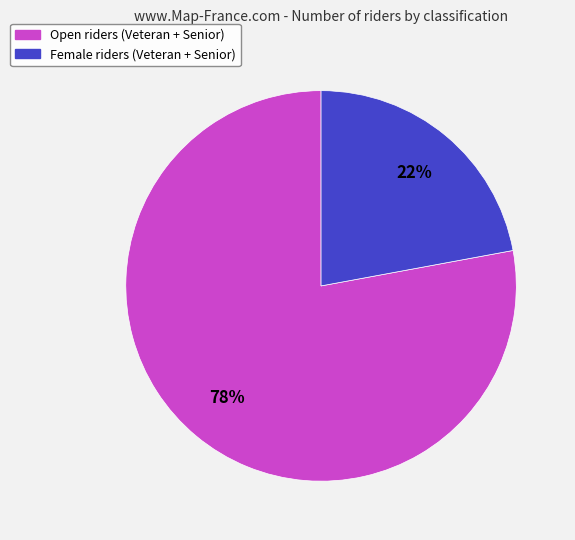

Is it true that Female is 22% of the pie?

True